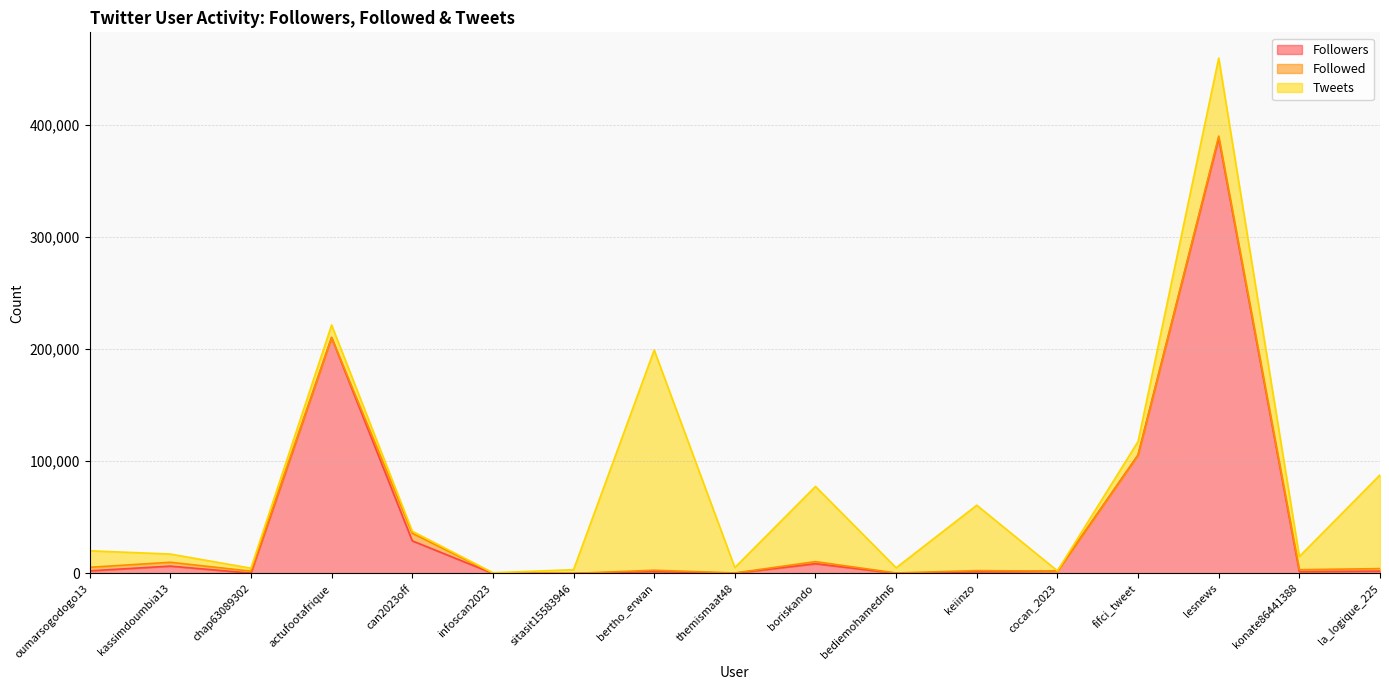

Does the chart have visible grid lines?

Yes